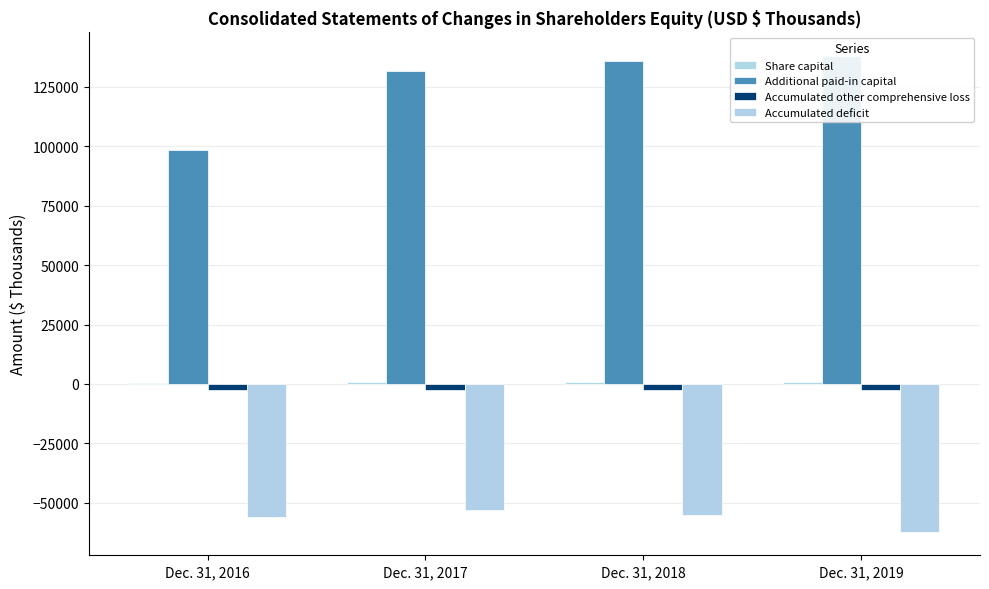

What is the lowest value of the Additional paid-in capital series?

98283